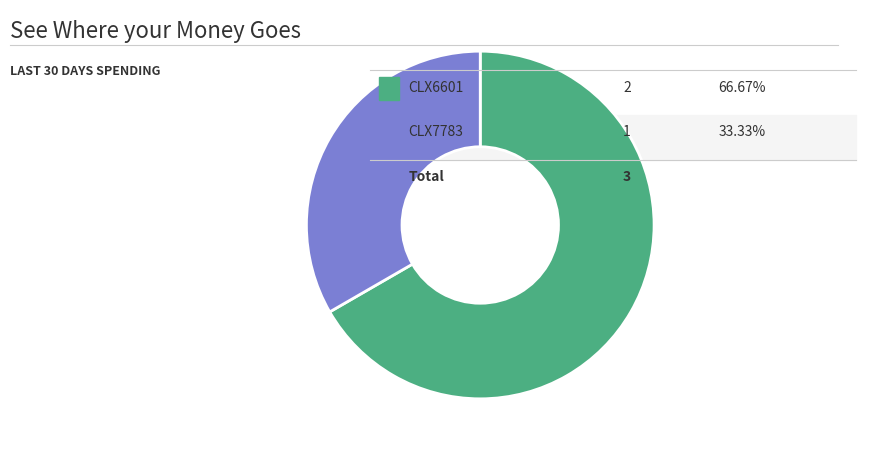

Count the number of slices in the pie.

2